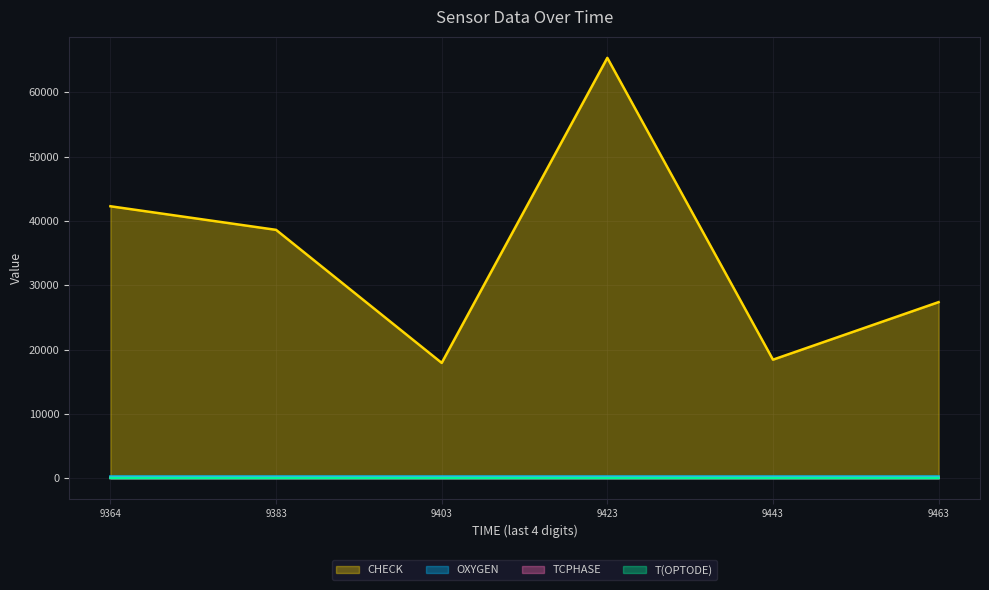

What are all the series names shown in the legend?

CHECK, OXYGEN, TCPHASE, T(OPTODE)